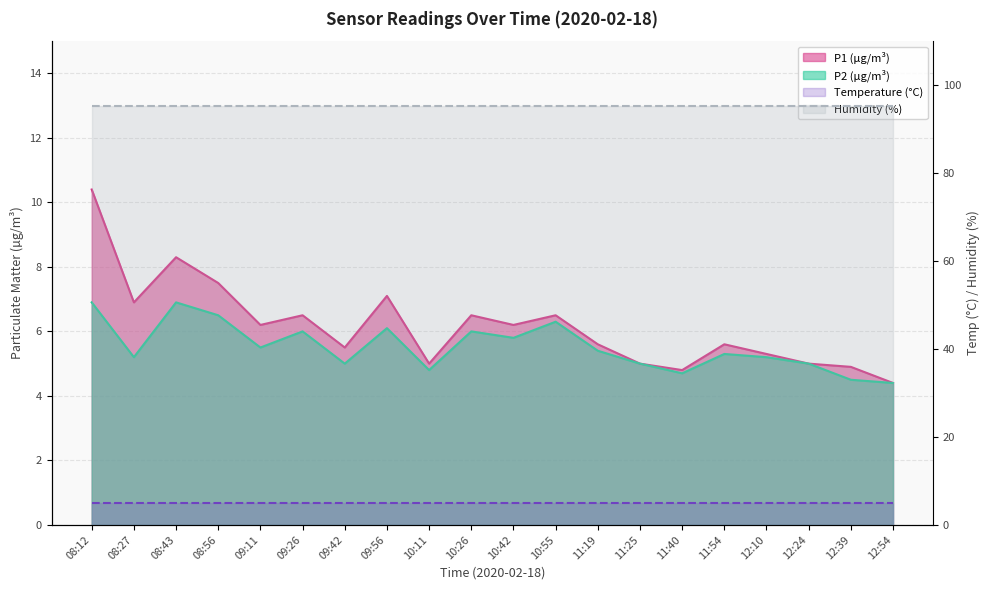

At which label is P1 closest to 7?

08:27